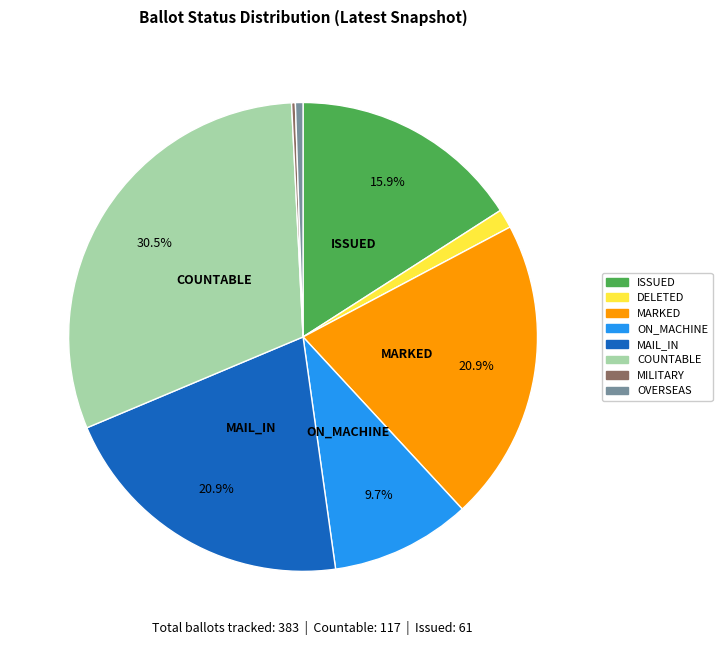

Is there any slice that represents more than half of the pie?

No